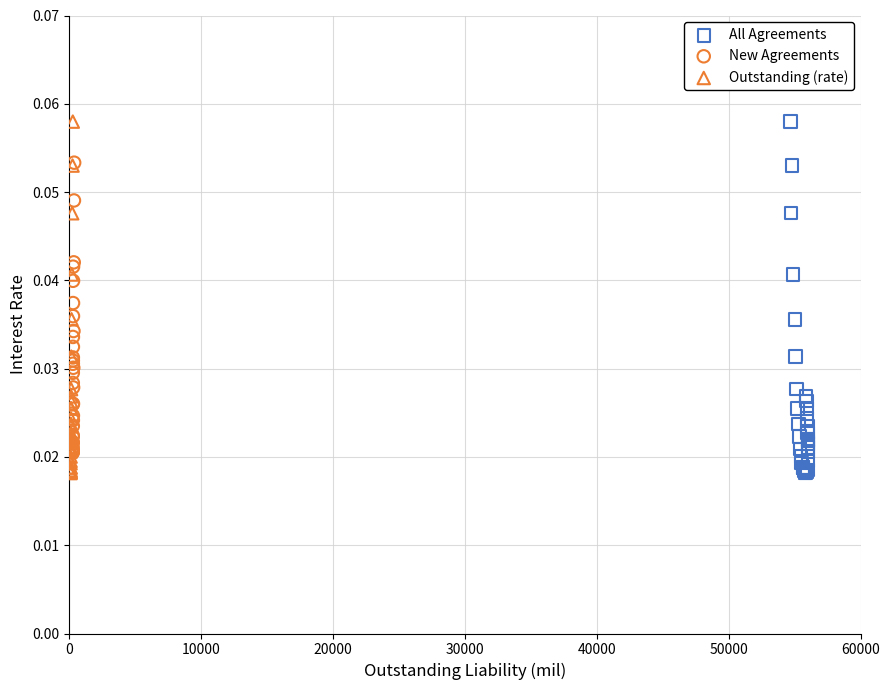

What are all the series names shown in the legend?

All Agreements, New Agreements, Outstanding (rate)